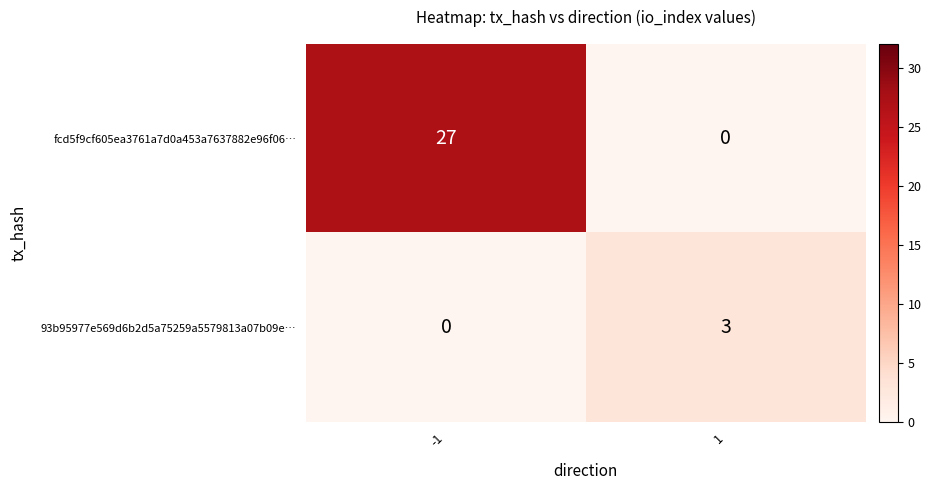

Which series has the largest total across all categories?

fcd5f9cf605ea3761a7d0a453a7637882e96f06…